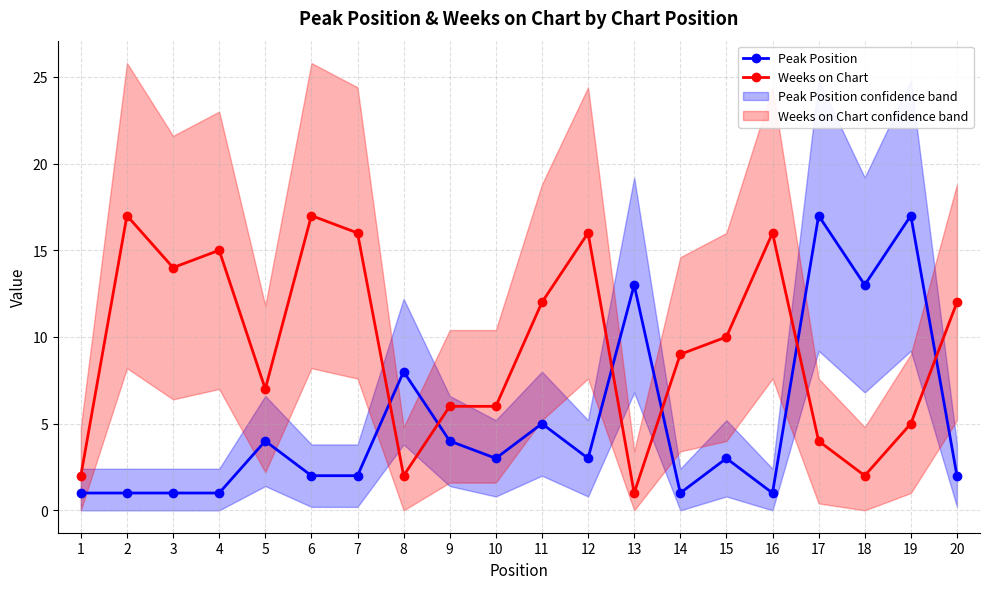

The Weeks on Chart series shows 22 at 12. True or false?

False